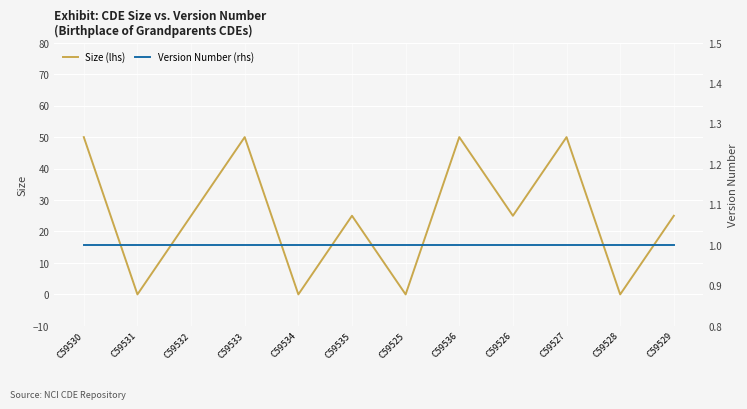

At C59535, list the series in order from smallest to largest.

Version Number (rhs), Size (lhs)